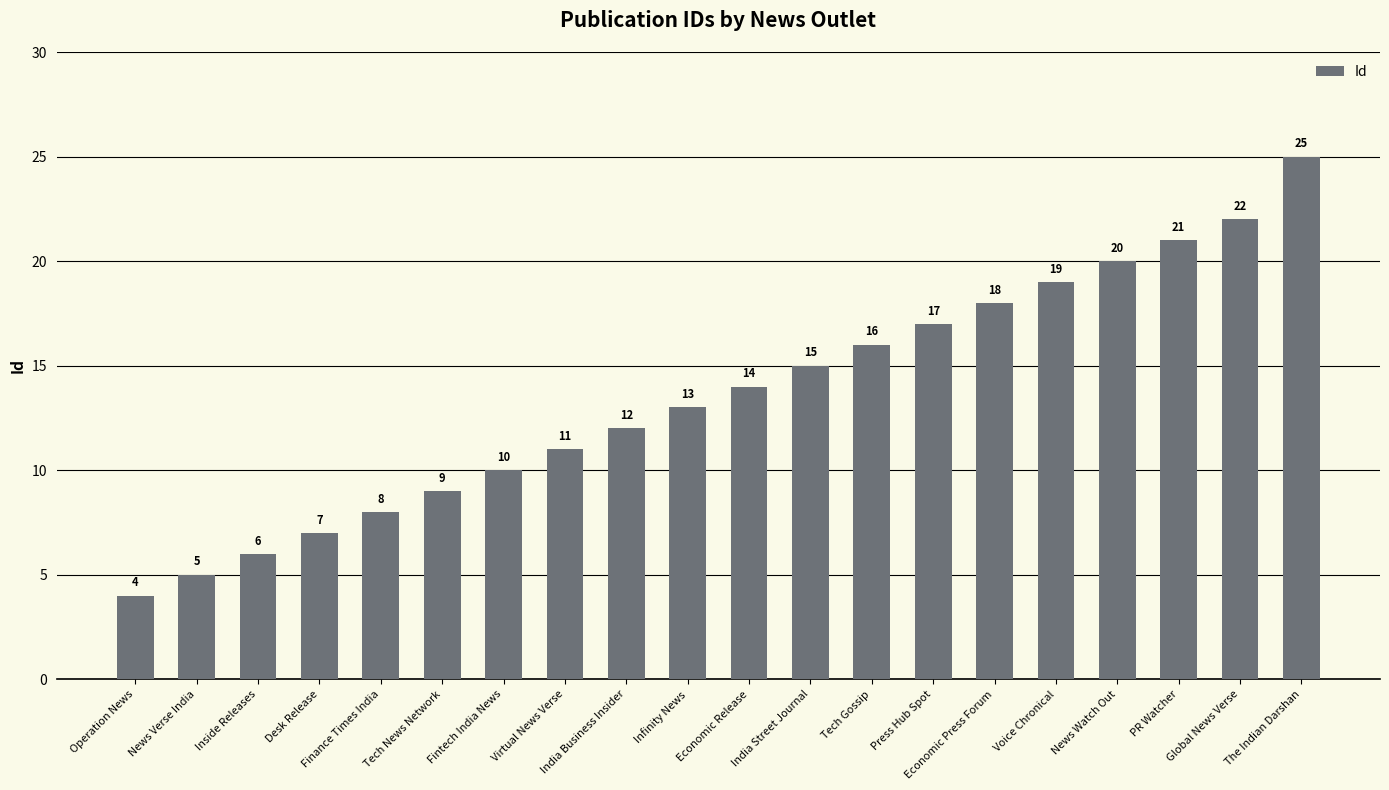

At which category does the chart reach its minimum across all series?

Operation News